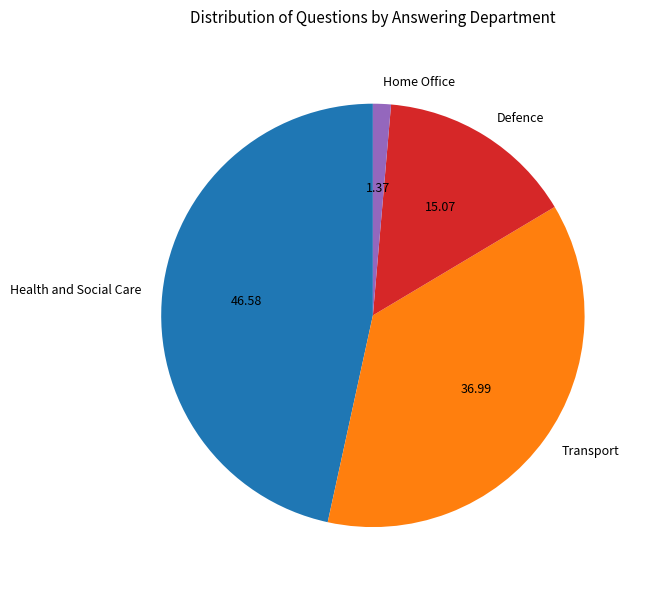

Which slice is the largest?

Health and Social Care